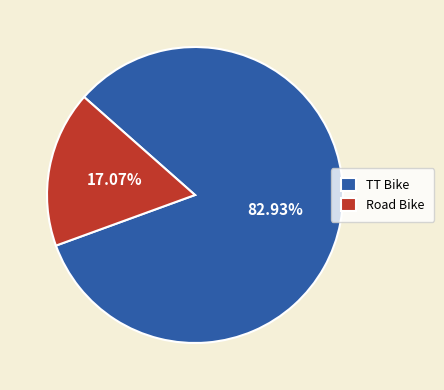

Which category has the biggest portion of the pie?

TT Bike